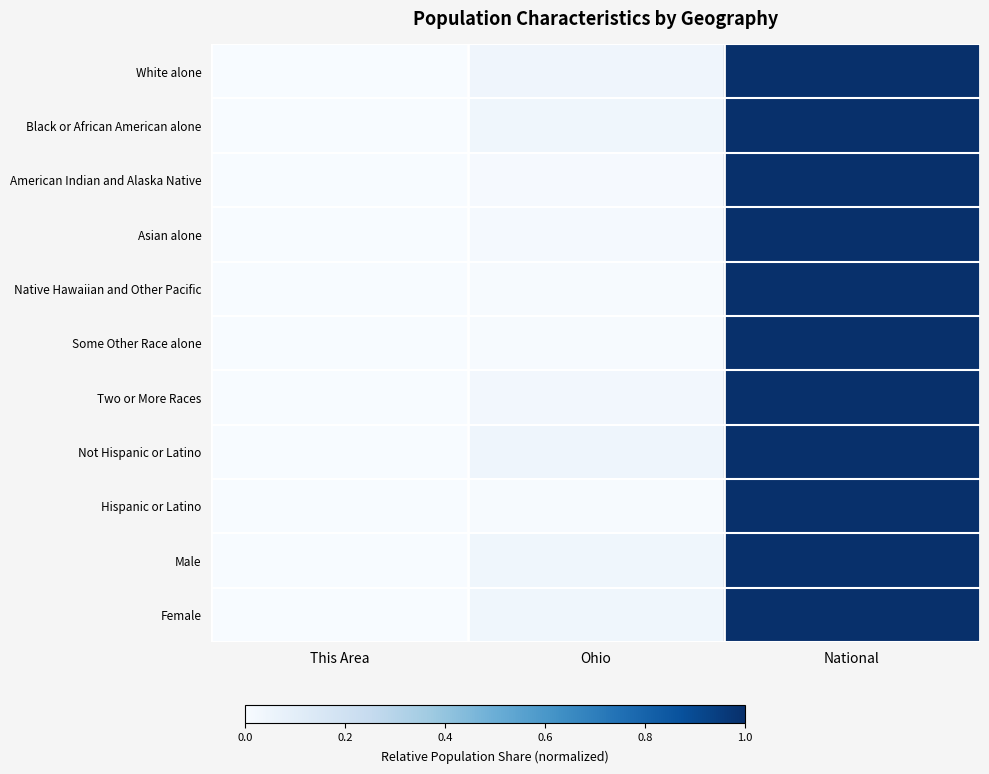

Reading left to right, transcribe all the data shown in this chart.

White alone: This Area=0.0	Ohio=0.0	National=1.0
Black or African American alone: This Area=0.0	Ohio=0.0	National=1.0
American Indian and Alaska Native: This Area=0.0	Ohio=0.0	National=1.0
Asian alone: This Area=0.0	Ohio=0.0	National=1.0
Native Hawaiian and Other Pacific: This Area=0.0	Ohio=0.0	National=1.0
Some Other Race alone: This Area=0.0	Ohio=0.0	National=1.0
Two or More Races: This Area=0.0	Ohio=0.0	National=1.0
Not Hispanic or Latino: This Area=0.0	Ohio=0.0	National=1.0
Hispanic or Latino: This Area=0.0	Ohio=0.0	National=1.0
Male: This Area=0.0	Ohio=0.0	National=1.0
Female: This Area=0.0	Ohio=0.0	National=1.0